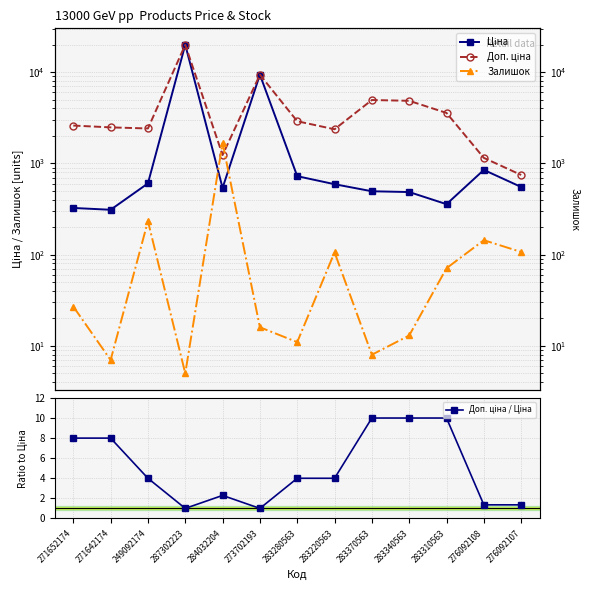

What is the difference between the maximum and minimum values in the Доп. ціна series?

19217.2